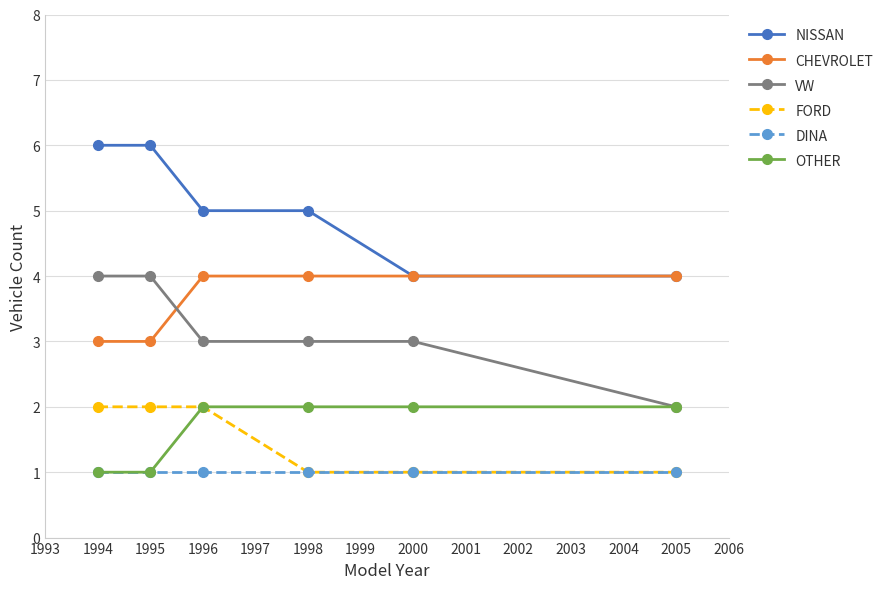

What is the total value across all series at 2000?

15